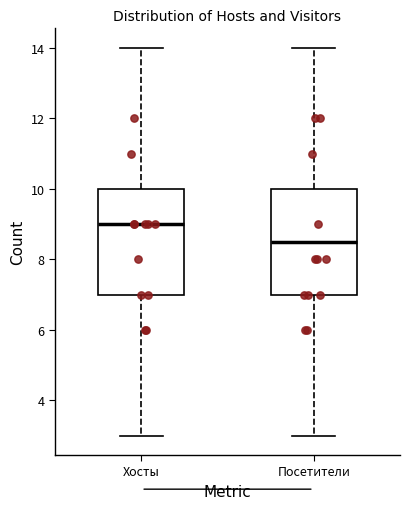

Reading left to right, transcribe this box plot: for each box, give where its median line is, the range the box spans, and where its two whiskers end, as read against the y-axis. The values are not printed on the chart, so give them approximately, as read against the axis.

Хосты: median 9.0, box 7.0 to 10.0, whiskers 3.0 to 14.0
Посетители: median 8.6, box 7.0 to 10.0, whiskers 3.0 to 14.0